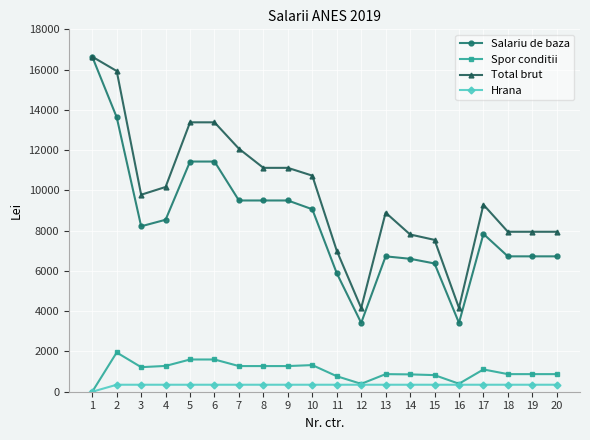

At 2, list the series in order from largest to smallest.

Total brut, Salariu de baza, Spor conditii, Hrana